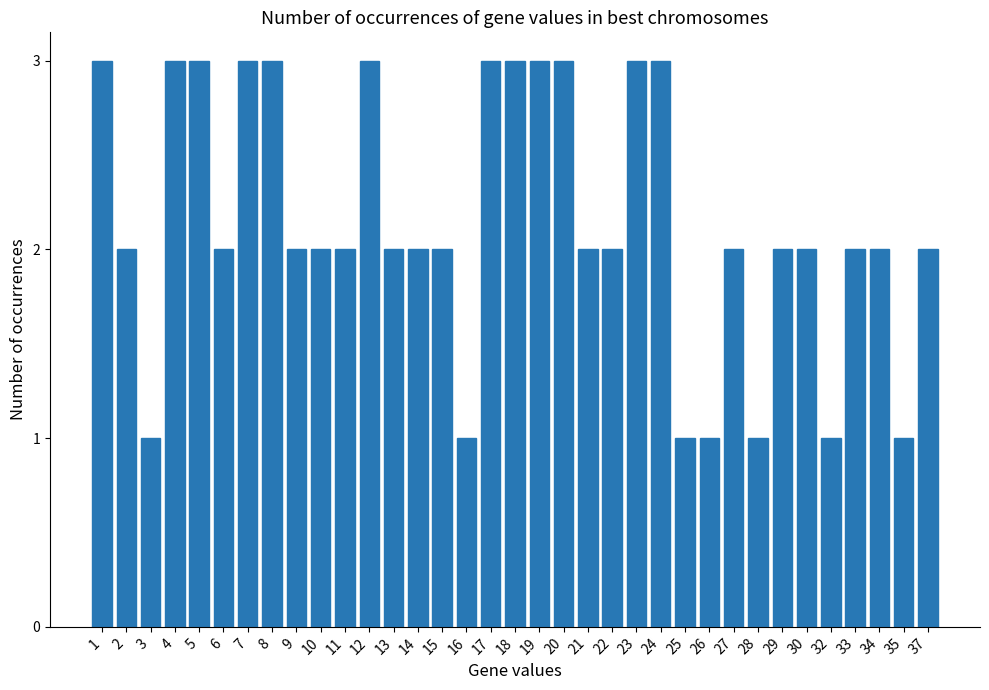

How many data points does each series have?

35